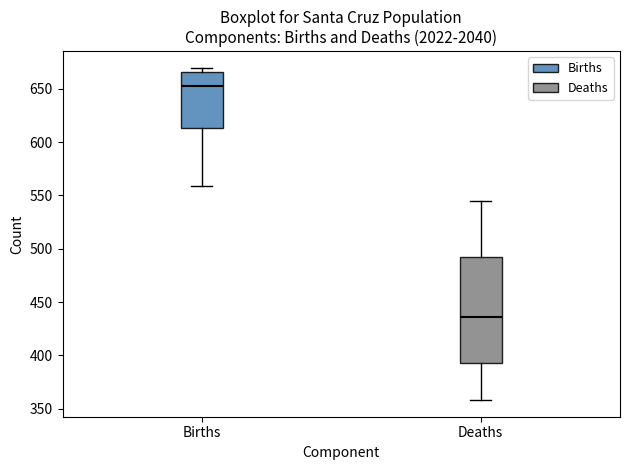

Reading left to right, read every box against the y-axis: the position of its median line, the range the box covers, and the ends of its whiskers. The values are not printed on the chart, so give them approximately, as read against the axis.

Births: median 650, box 615 to 665, whiskers 560 to 670
Deaths: median 435, box 390 to 490, whiskers 360 to 545